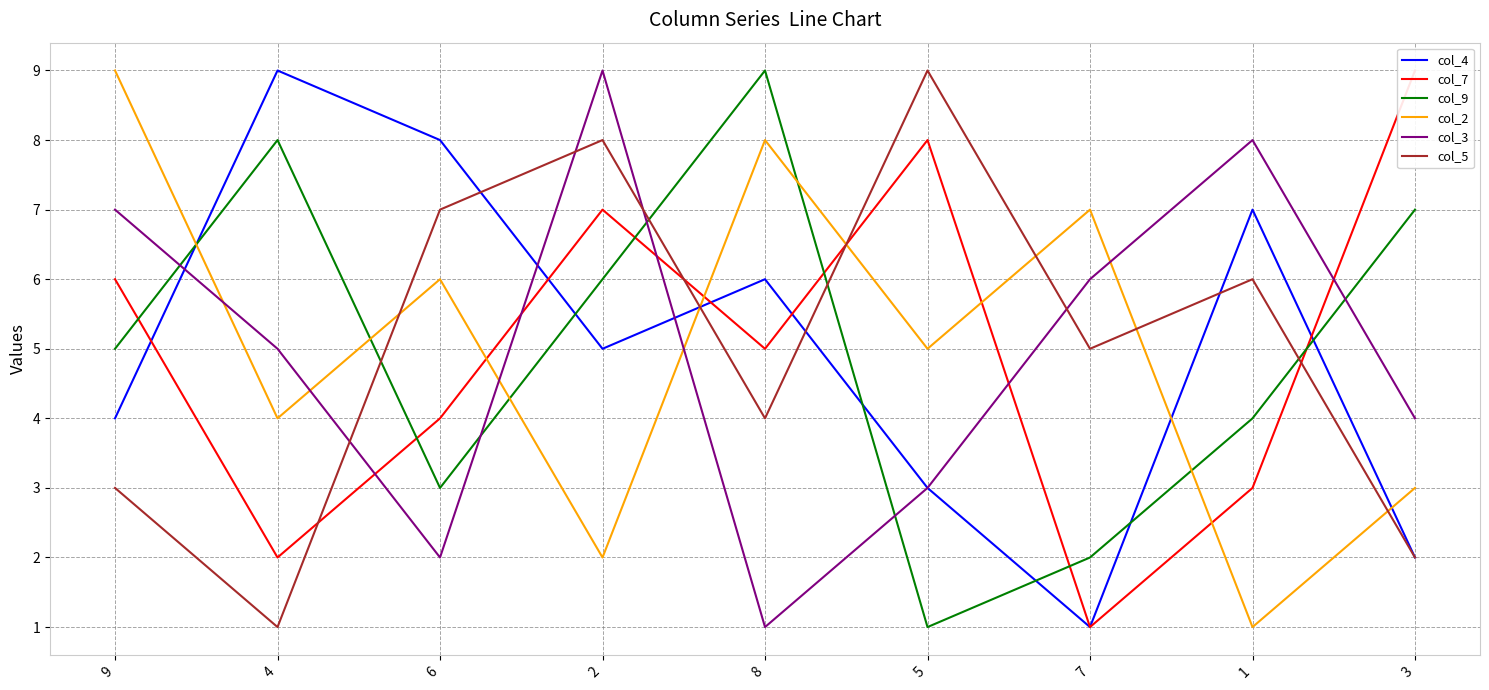

Which has a higher value, 2 or 9?

2